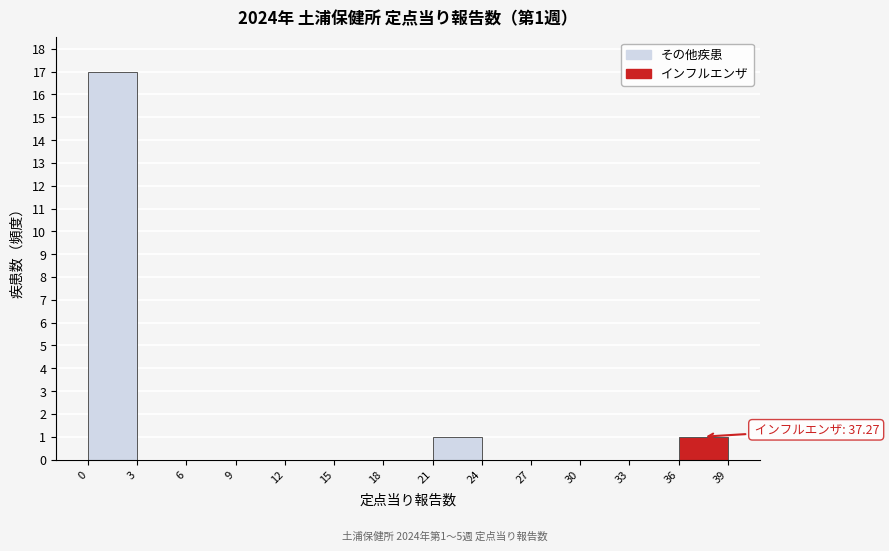

Which range on the x-axis has the tallest bar?

0 to 3